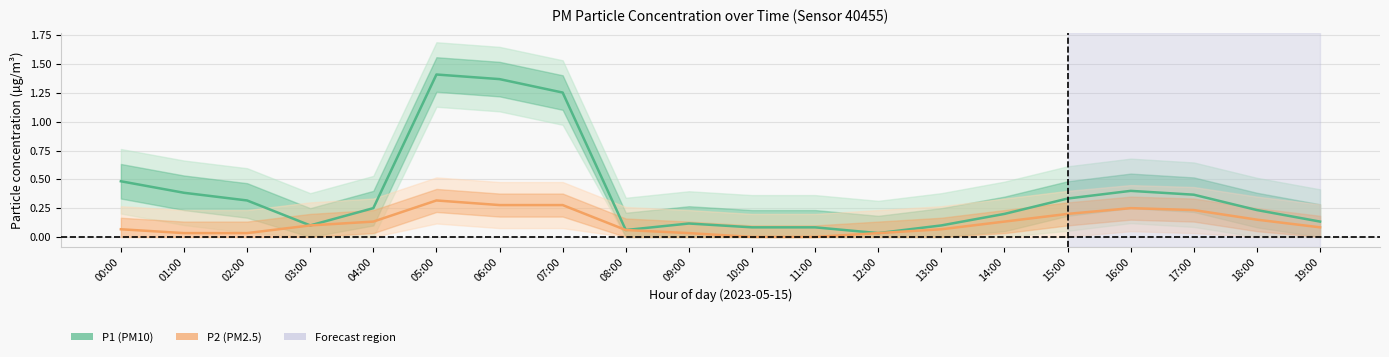

The P1 (PM10) series shows 0.7 at 01:00. True or false?

False